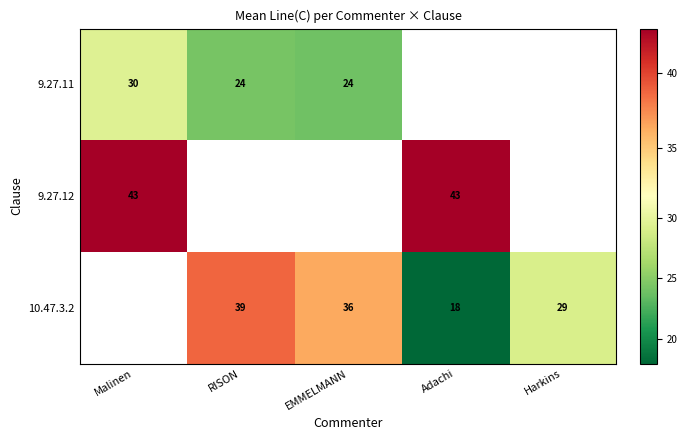

Which has a higher value, RISON or Malinen?

Malinen